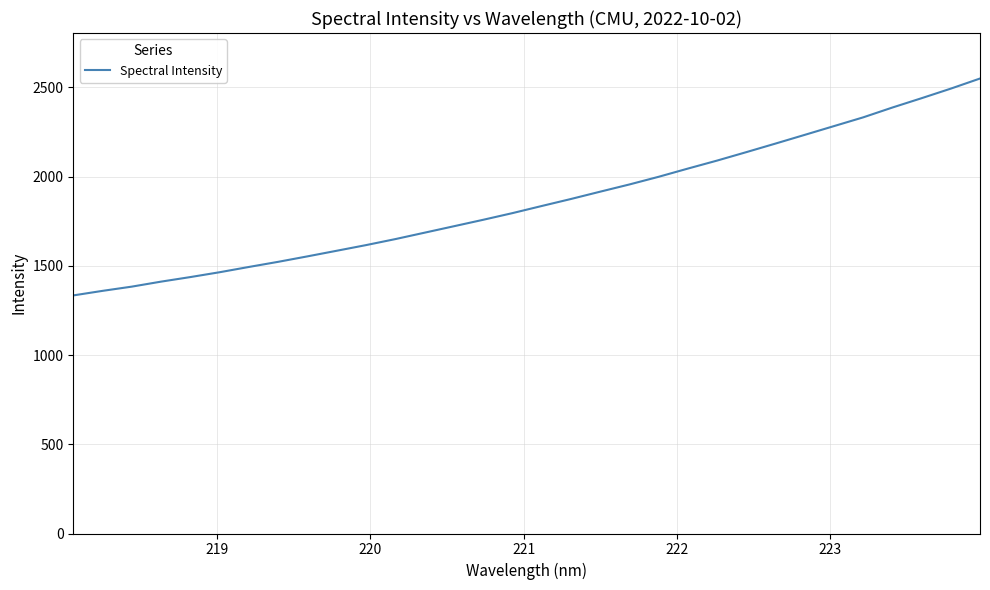

How many lines are shown in the chart?

1